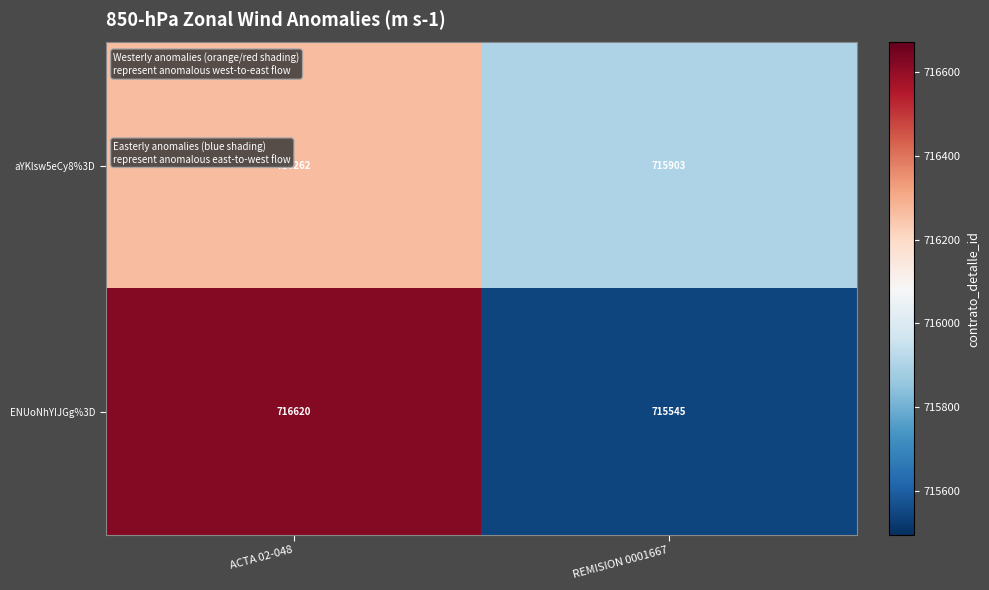

Reading right to left, extract all data points from this chart.

aYKlsw5eCy8%3D: 715903	716262
ENUoNhYIJGg%3D: 715545	716620